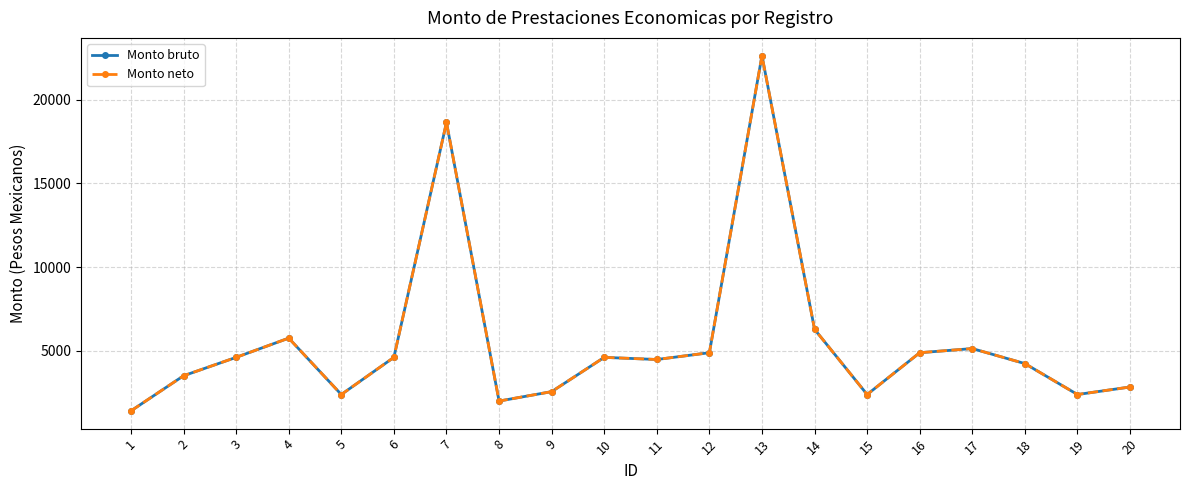

True or false: Monto bruto and Monto neto intersect in this chart.

False